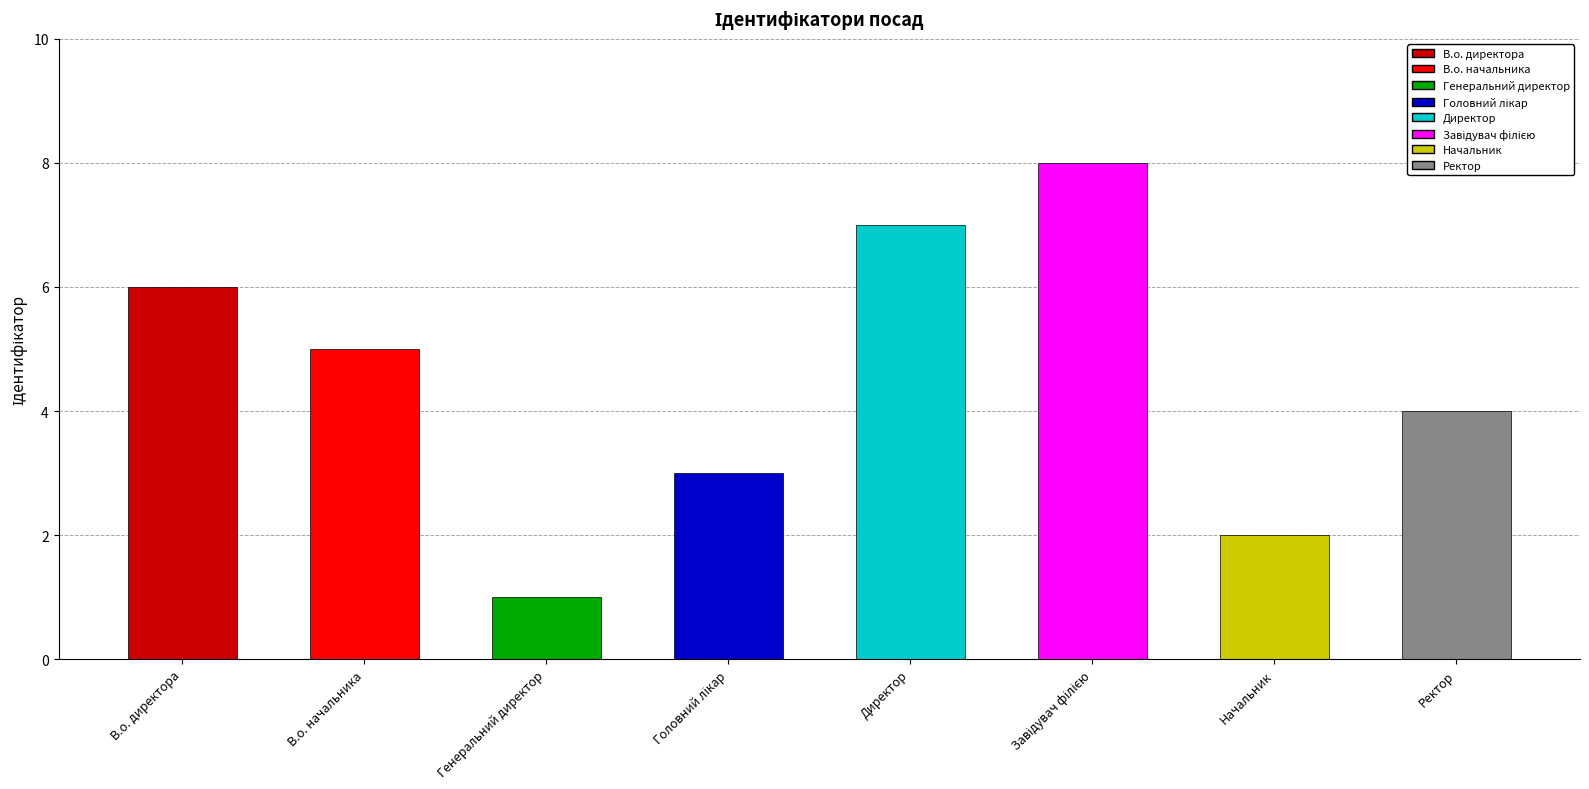

Which has a higher value, В.о. директора or Начальник?

В.о. директора